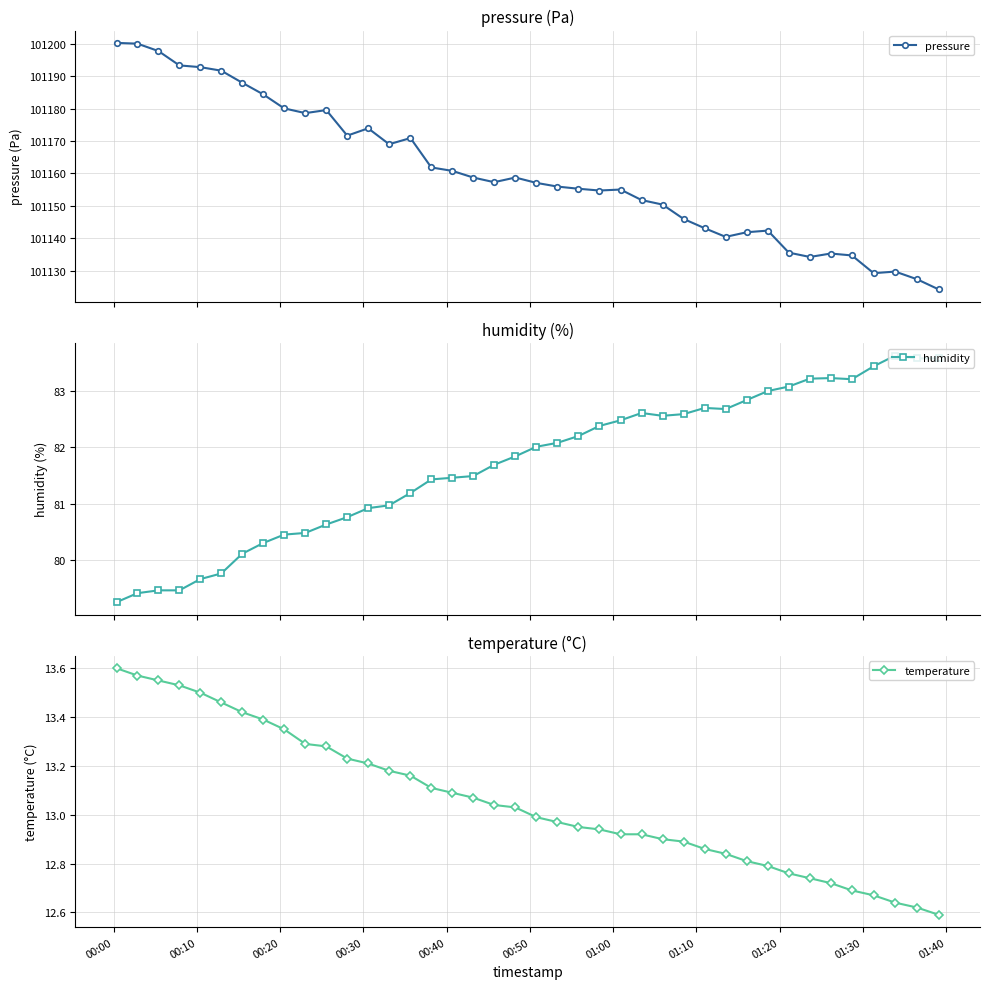

What is the value of the pressure point at the 18th from the left?

101158.7